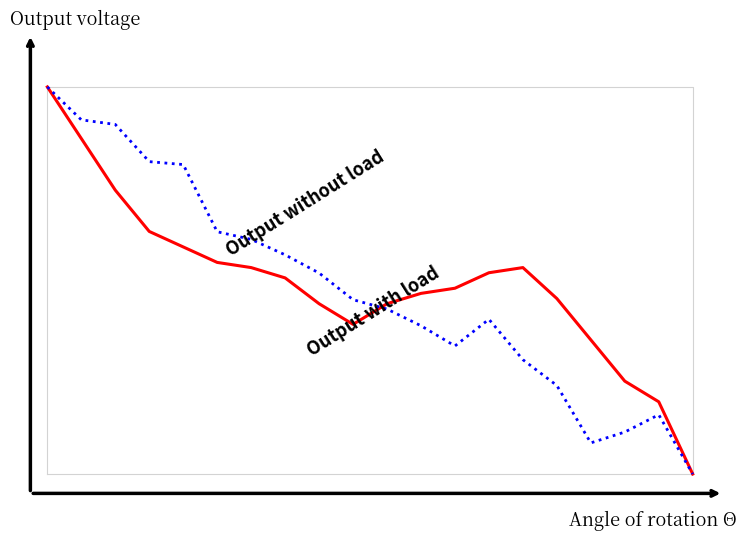

Rank the series by their average value, from highest to lowest.

Output without load, Output with load